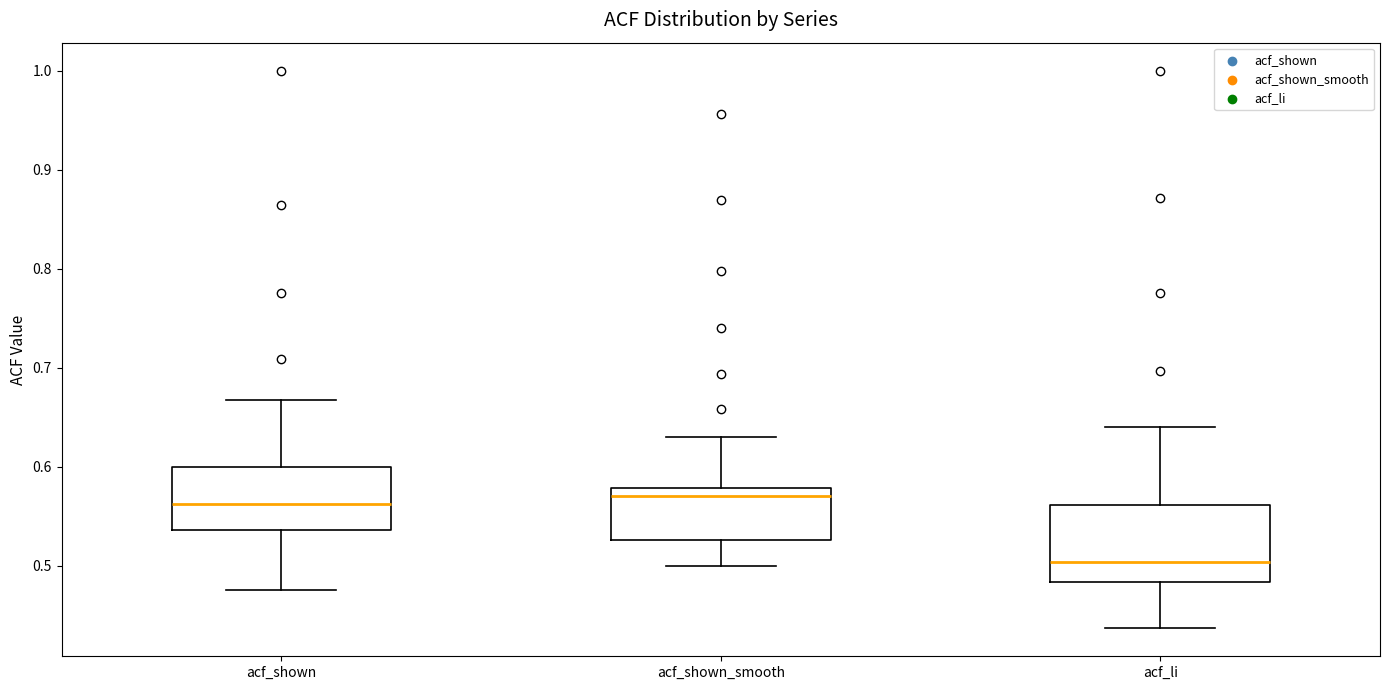

Reading left to right, read every box against the y-axis: the position of its median line, the range the box covers, and the ends of its whiskers. The values are not printed on the chart, so give them approximately, as read against the axis.

acf_shown: median 0.56, box 0.54 to 0.60, whiskers 0.48 to 0.67
acf_shown_smooth: median 0.57, box 0.53 to 0.58, whiskers 0.50 to 0.63
acf_li: median 0.50, box 0.48 to 0.56, whiskers 0.44 to 0.64